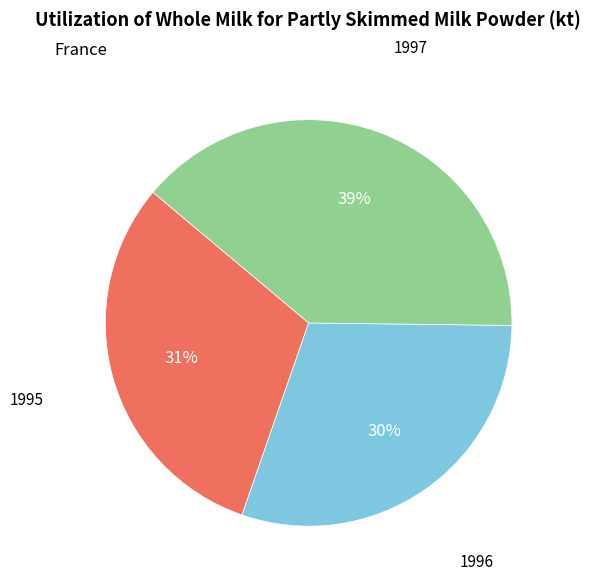

To the nearest percent, what is the difference between the largest and smallest slice percentages?

9%